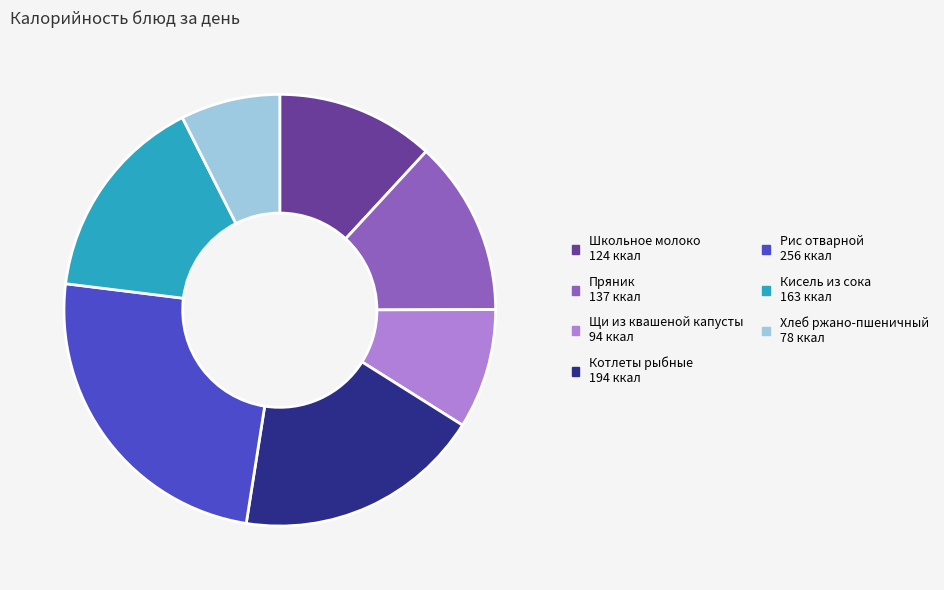

True or false: Щи из квашеной капусты accounts for 1% of the total.

False